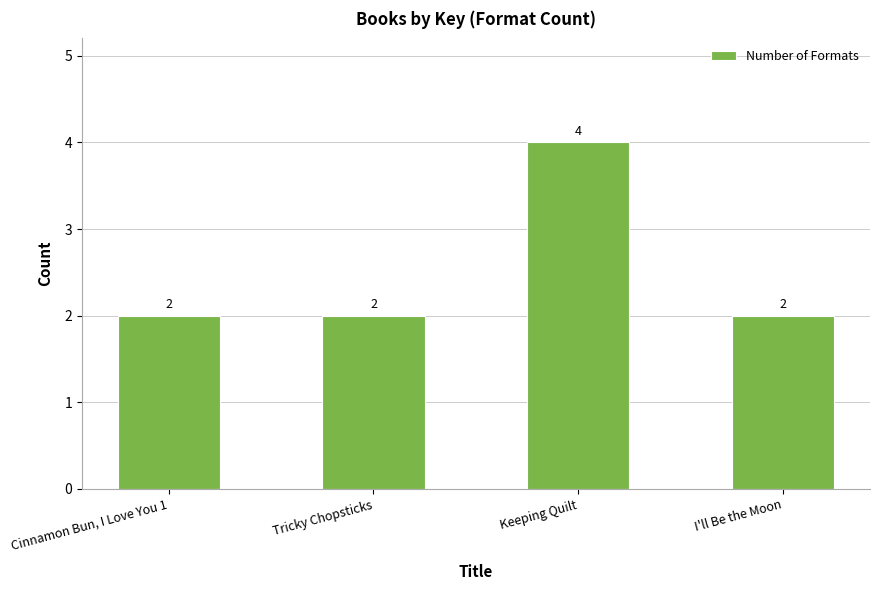

Approximately how many times larger is the value at I'll Be the Moon compared to Keeping Quilt?

0.5